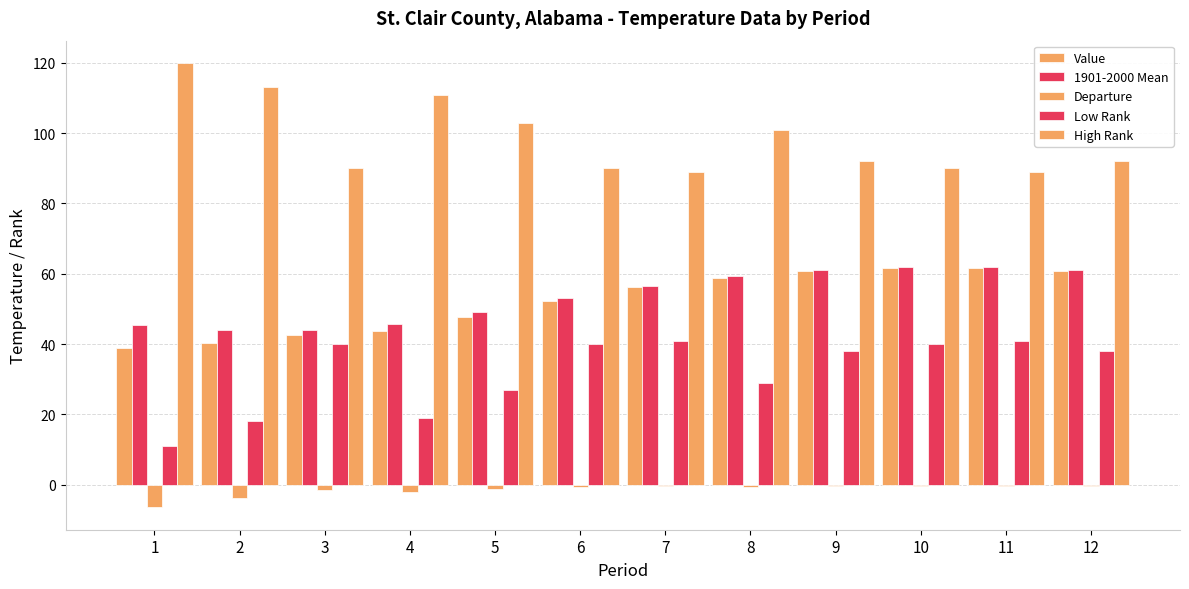

Are the bars horizontal?

No